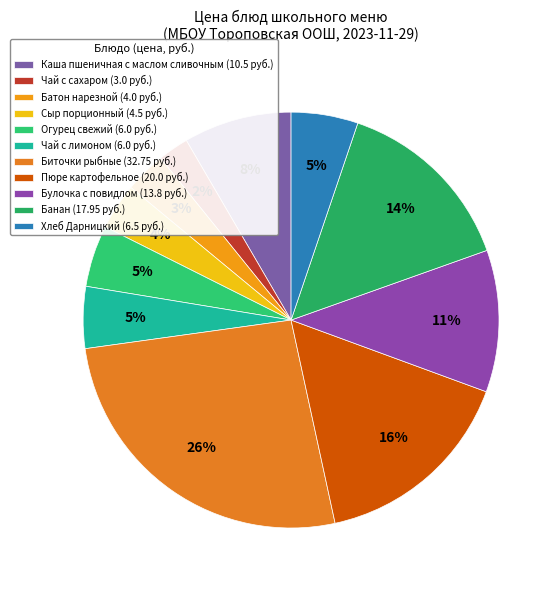

True or false: Булочка с повидлом accounts for 21% of the total.

False